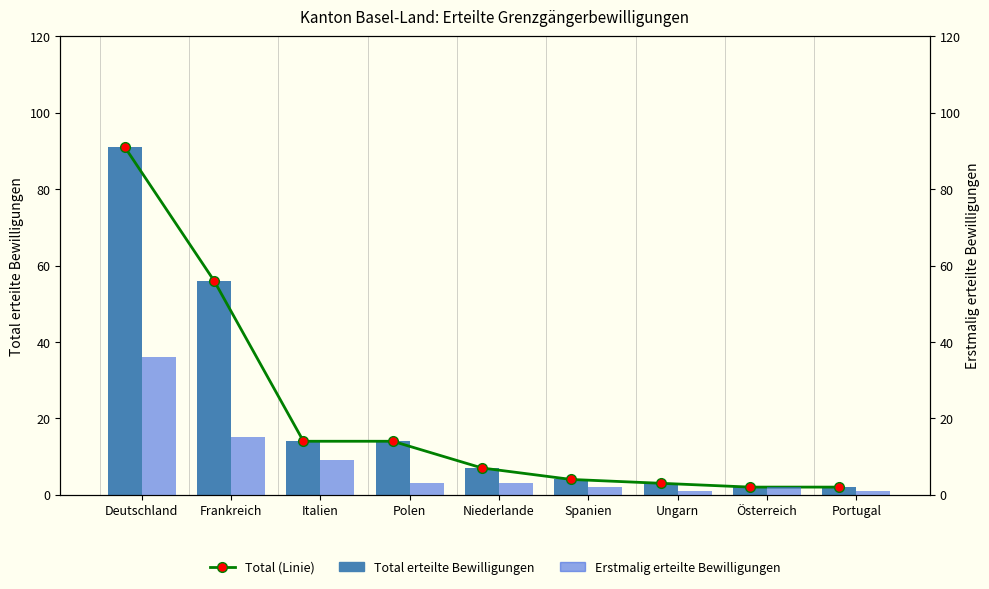

What is the label of the 8th bar from the right?

Frankreich